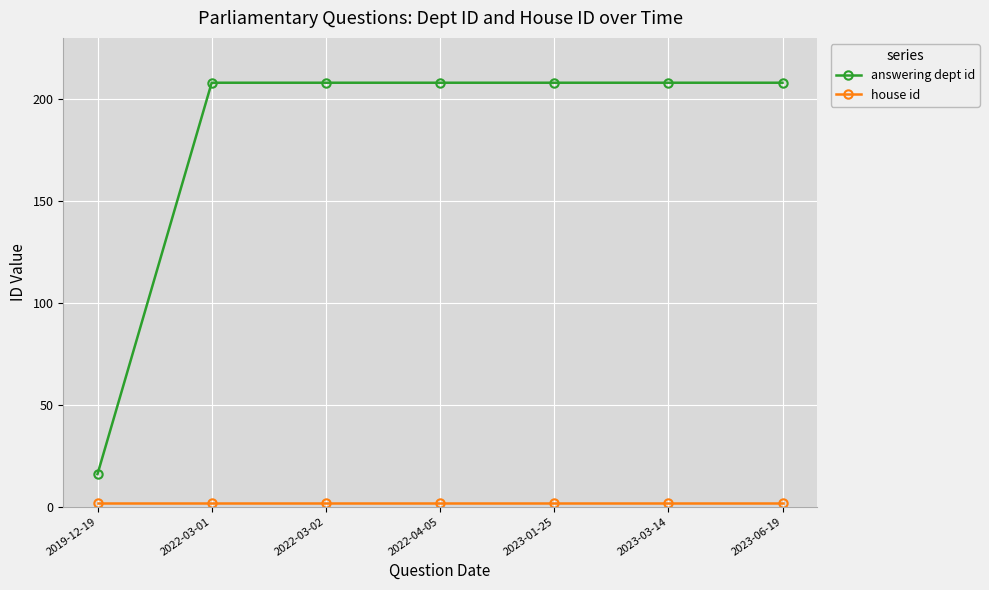

At how many categories does at least one series exceed 29?

6